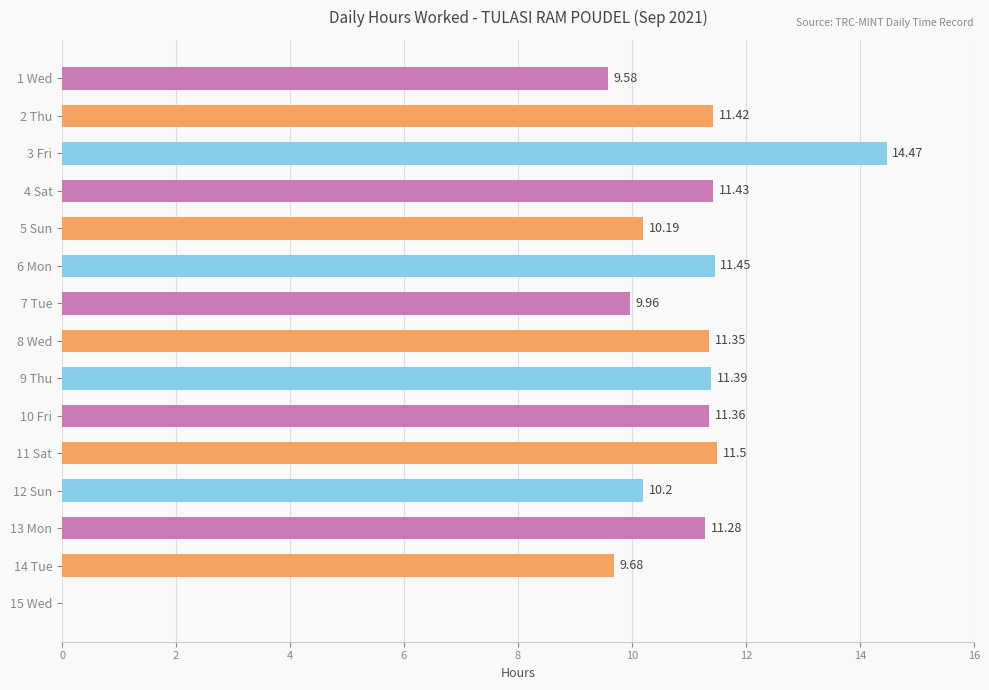

Between 7 Tue and 12 Sun, which is larger?

12 Sun